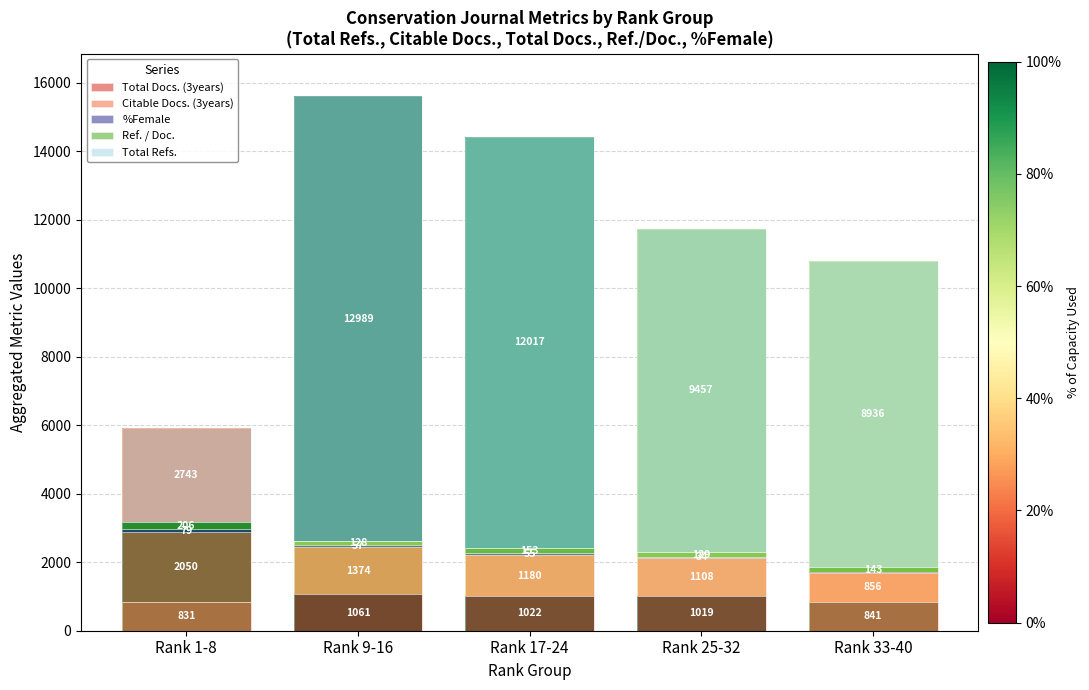

Rank the series at Rank 1-8 from highest to lowest value.

Total Refs., Citable Docs. (3years), Total Docs. (3years), Ref. / Doc., %Female